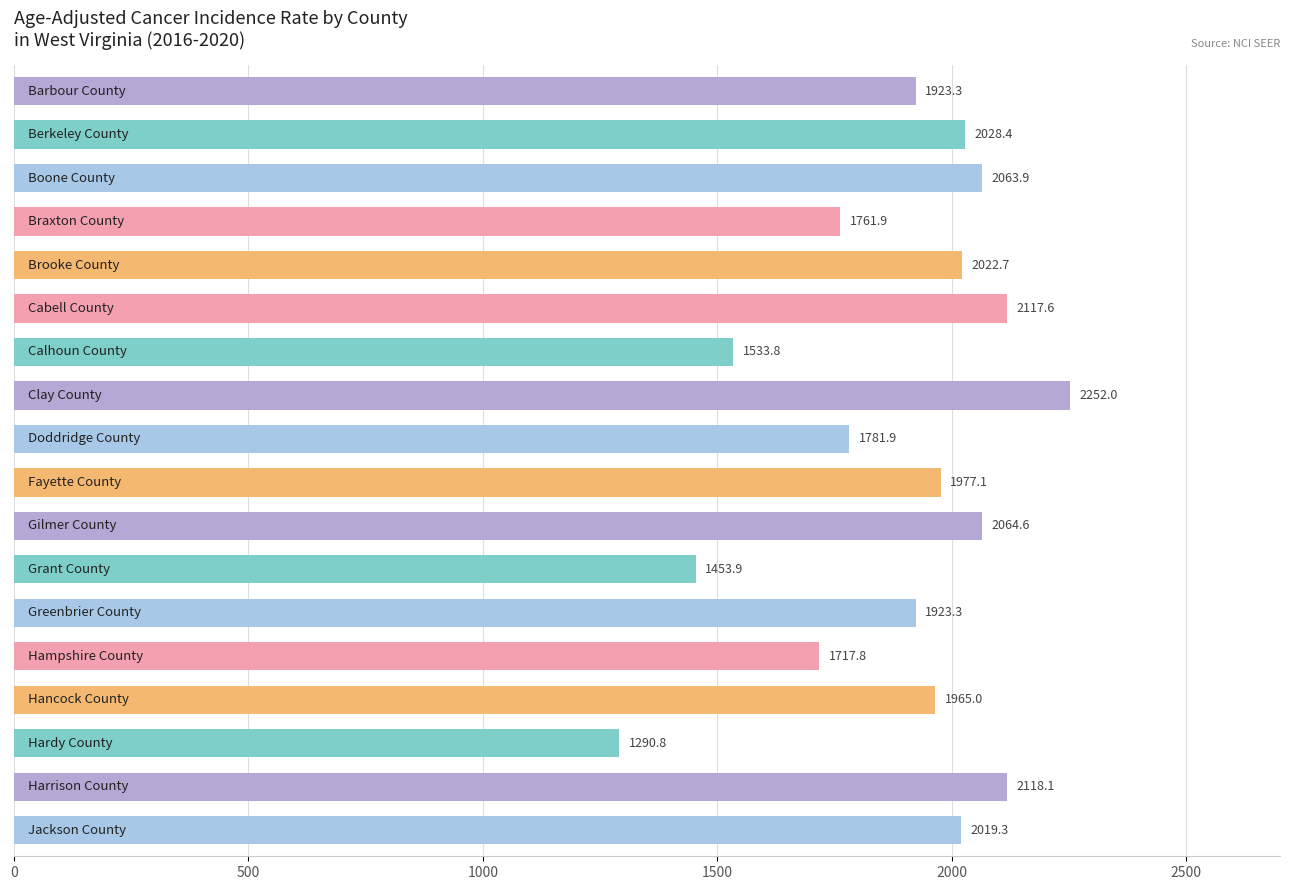

What is the greatest value displayed?

2252.0